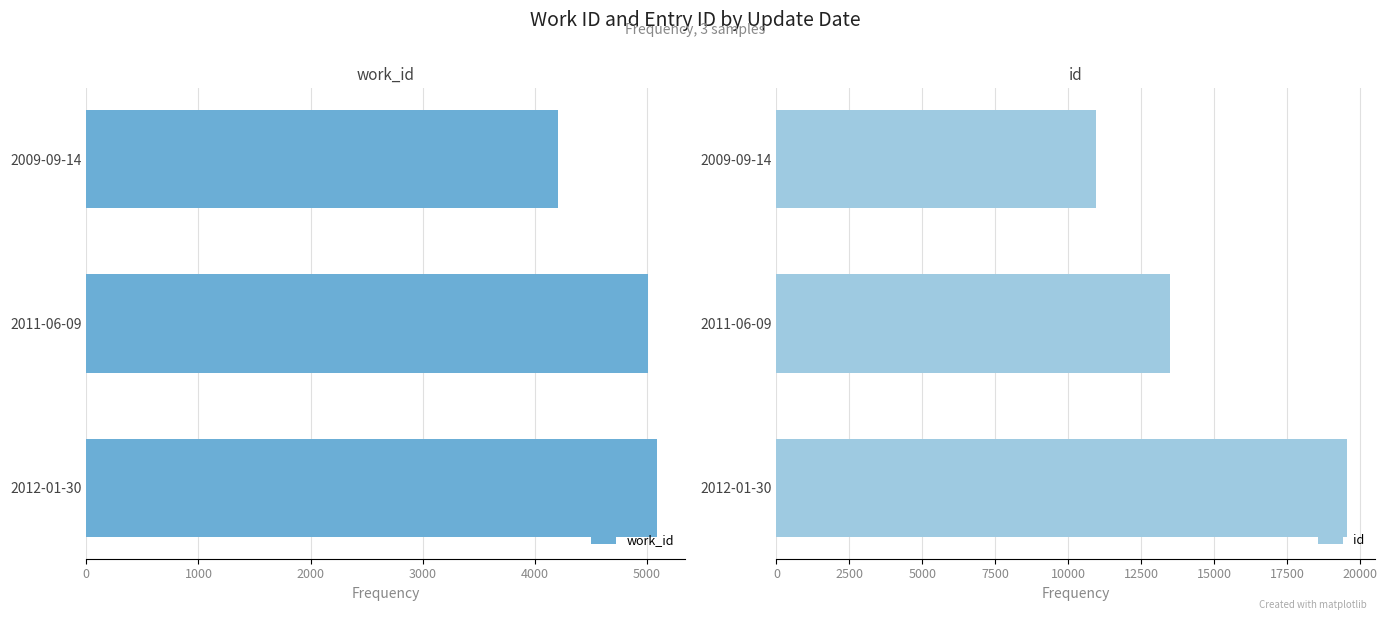

How many data points in work_id are less than 5012?

1